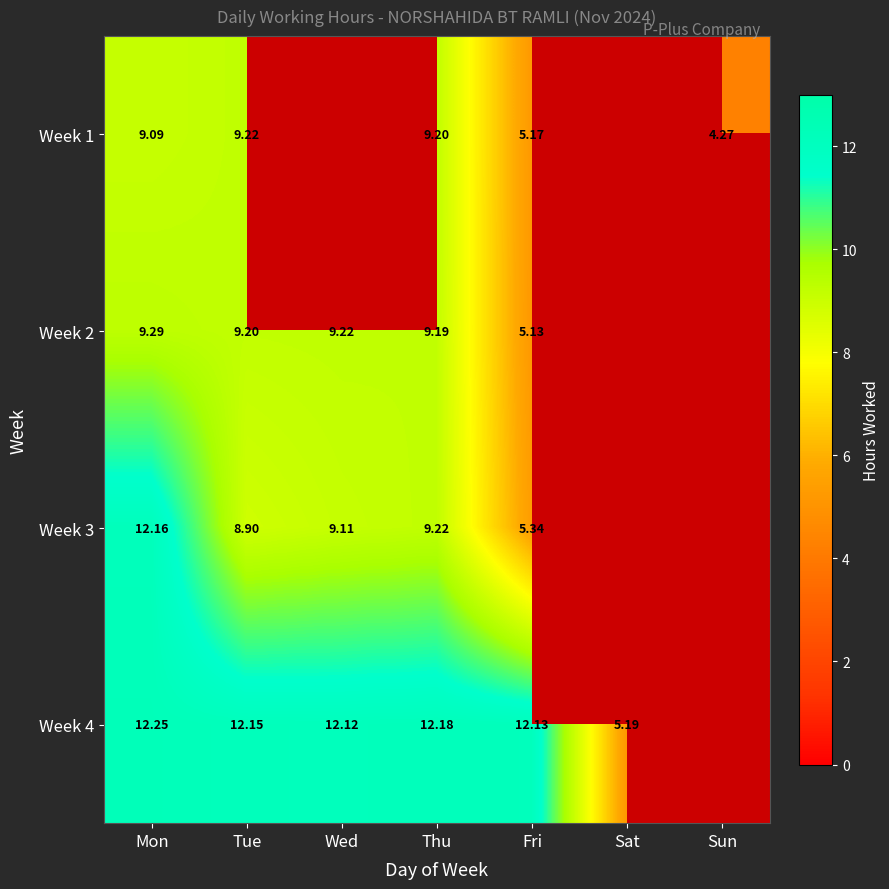

List the series in order of their peak value, lowest first.

Week 1, Week 2, Week 3, Week 4